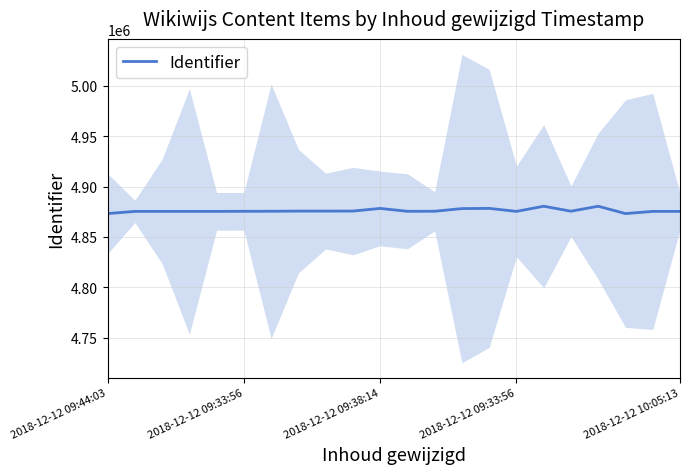

How many data points are less than 4875567?

11